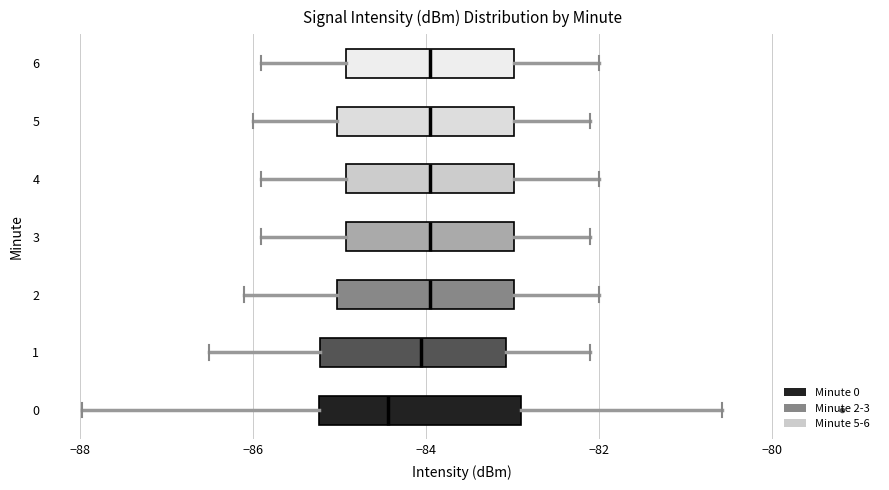

Where does the right whisker of the box at y = 2 end on the x-axis? The values are not printed on the chart, so give them approximately, as read against the axis.

-82.0